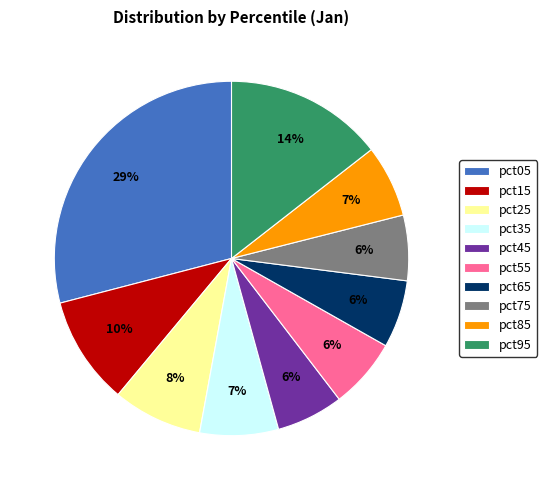

Combined, do pct05 and pct75 account for over 50%?

No